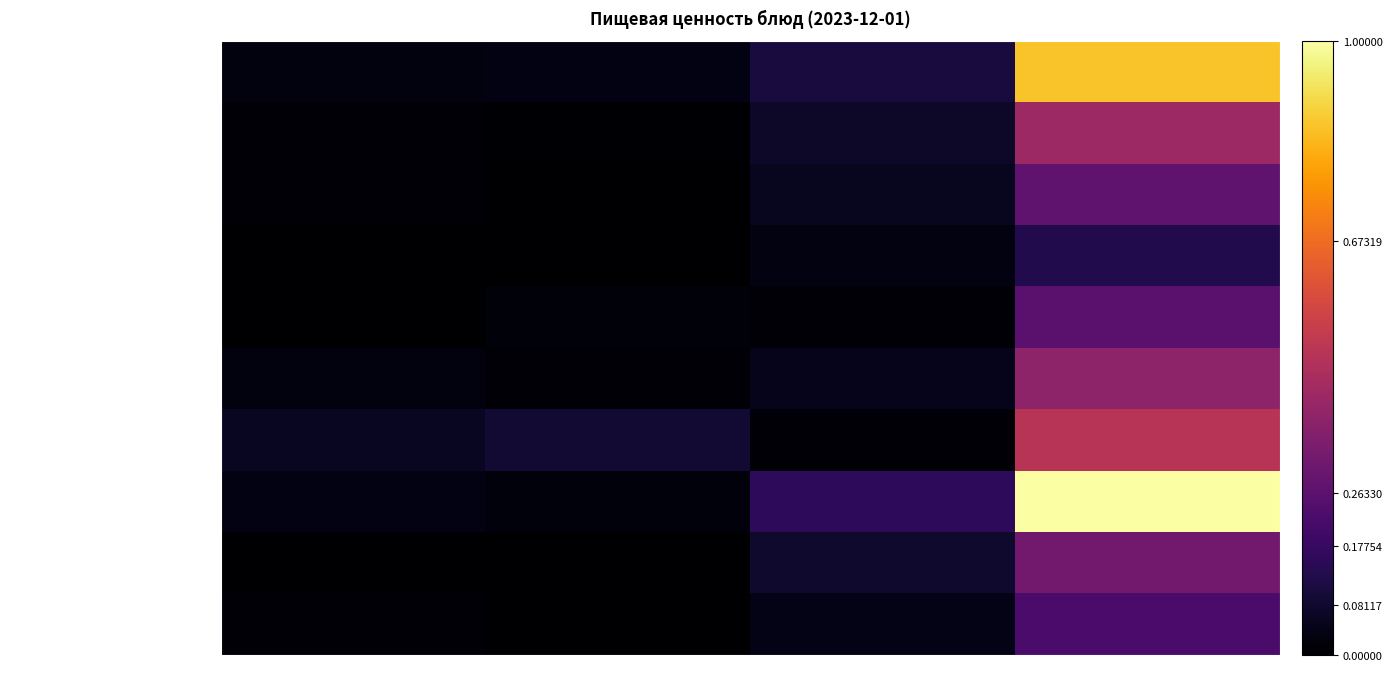

What is the spread (max minus min) of values at Углеводы?

0.1